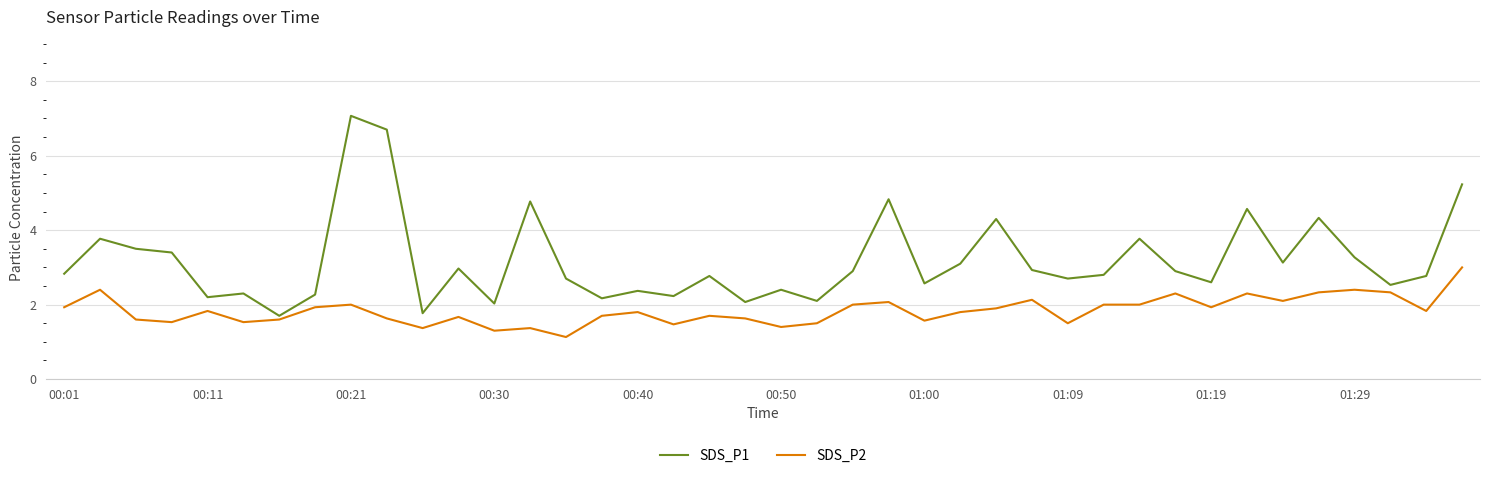

What is the minimum value for SDS_P1?

1.7